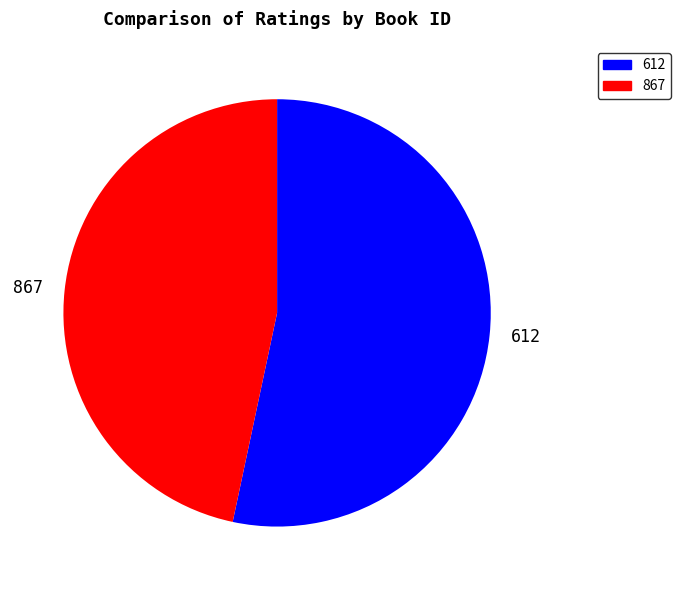

Do 867 and 612 together represent more than half of the pie?

Yes